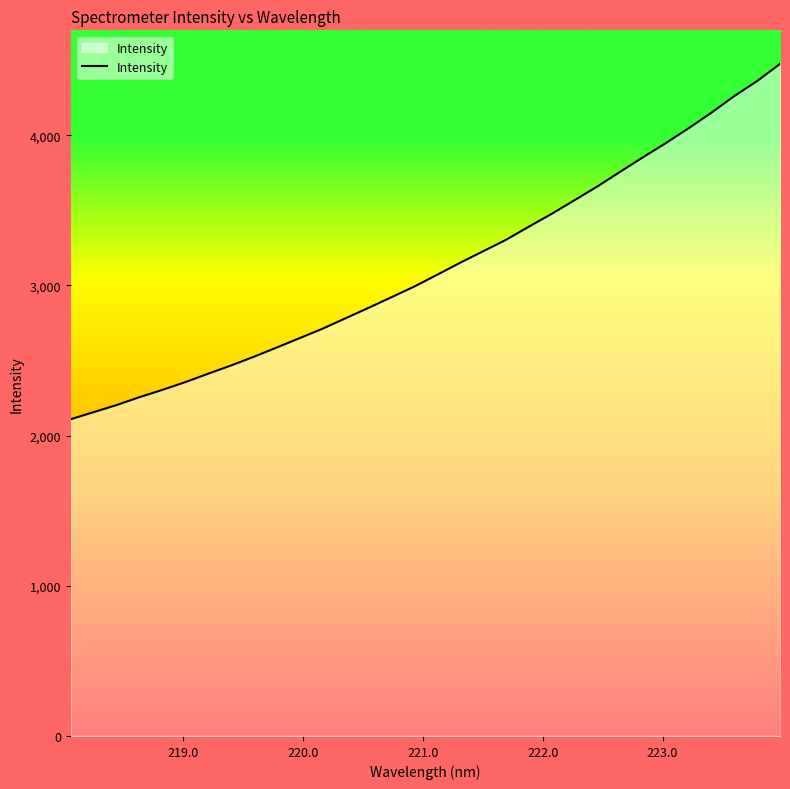

What is the maximum value shown in the chart?

4475.2